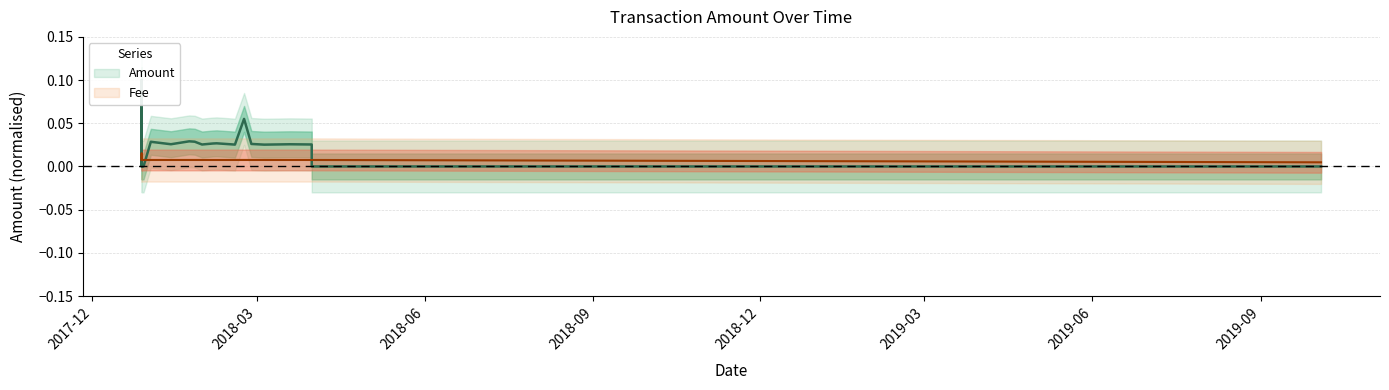

Between 2018-02-22 and 2018-02-07, which is larger?

2018-02-22